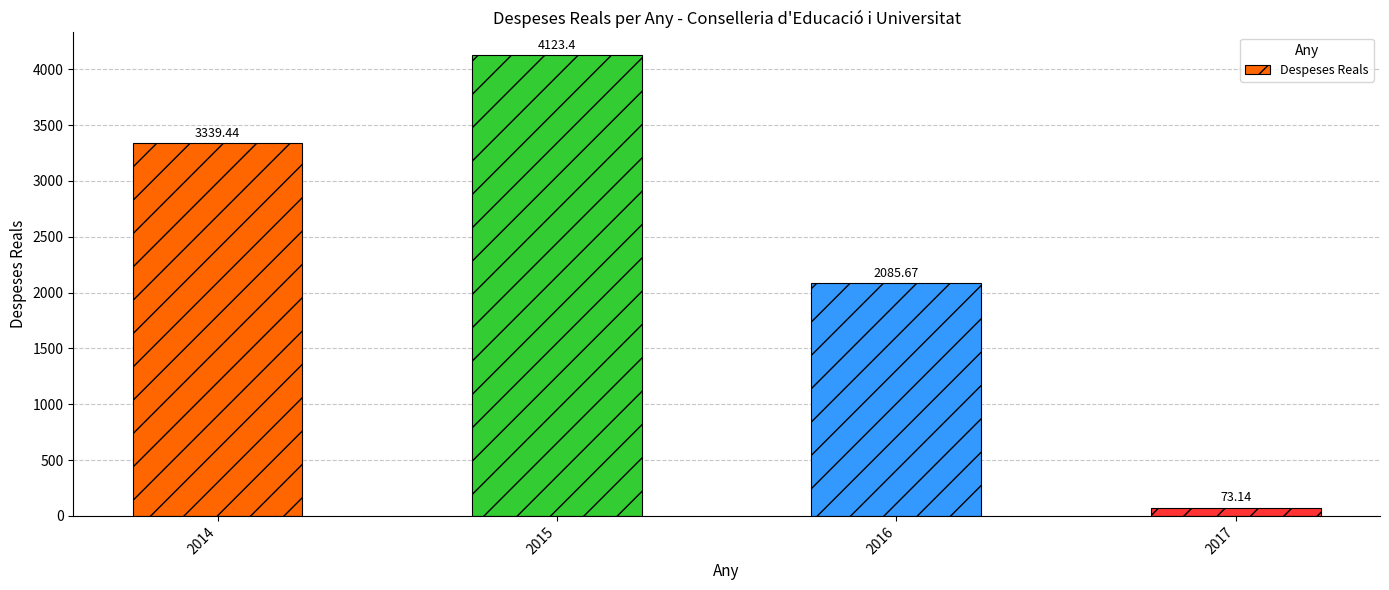

Where does the data first go above 3339?

2014